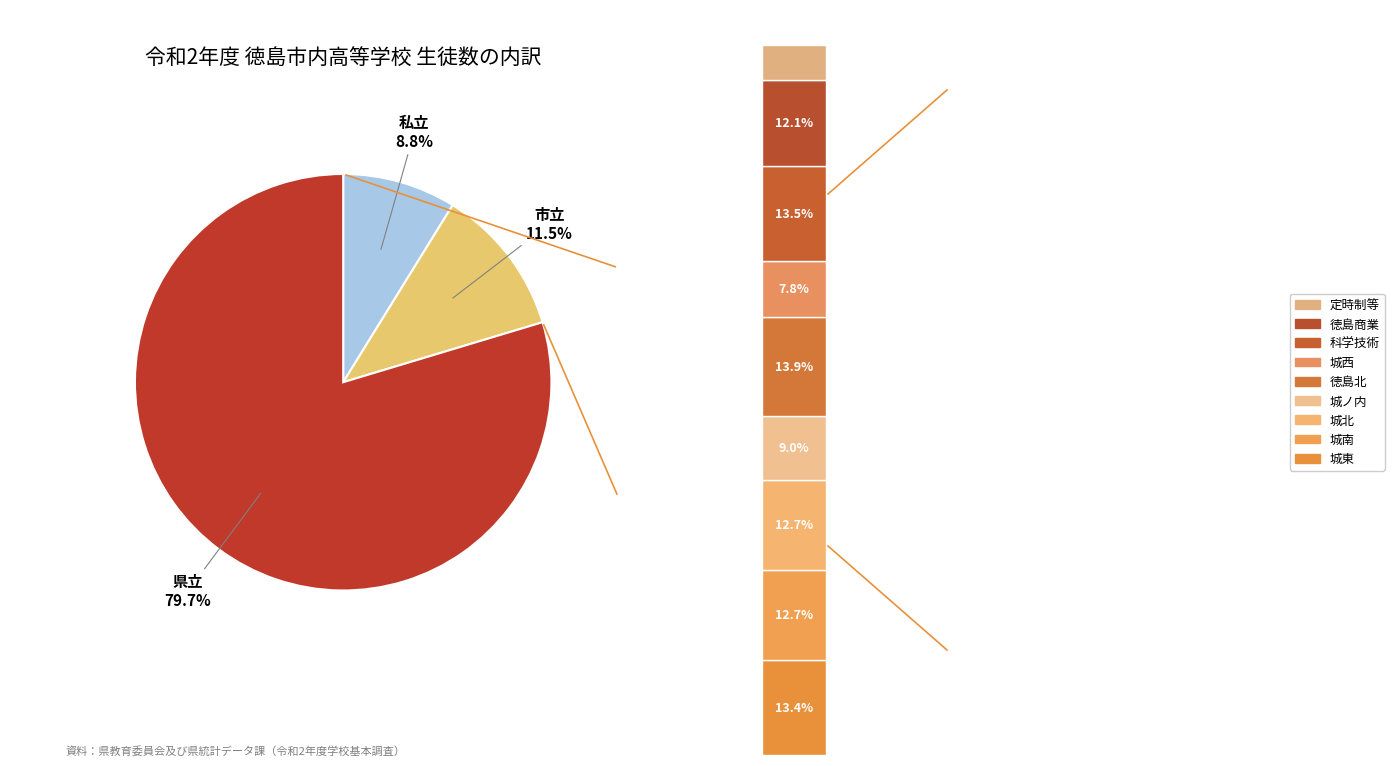

Is it true that 市立 is 12% of the pie?

True